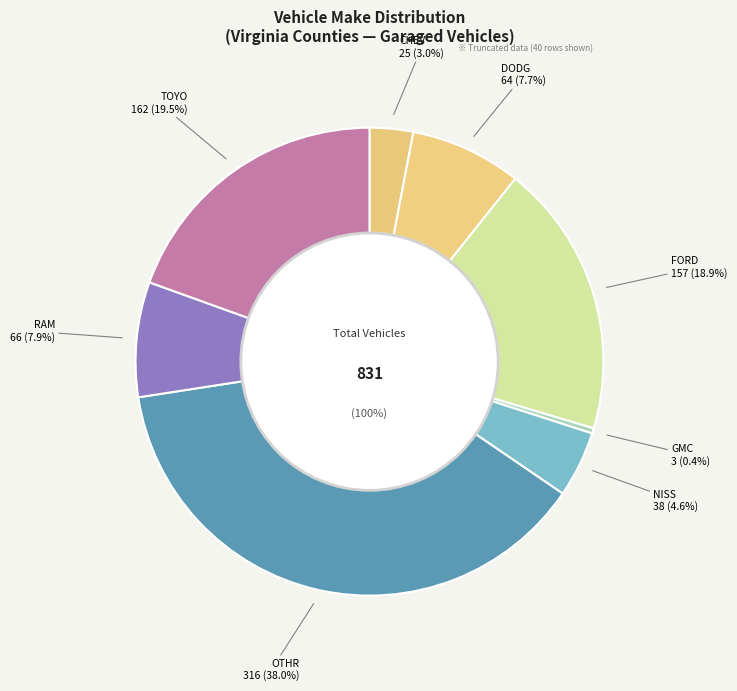

Between GMC and FORD, which is larger?

FORD